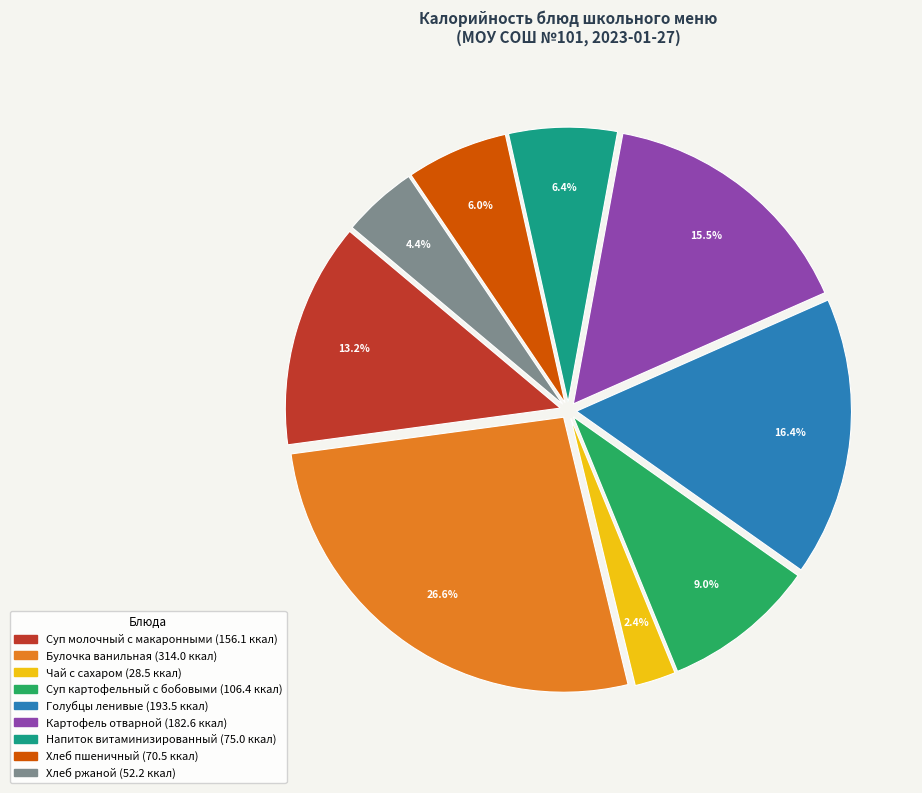

Between Картофель отварной and Суп картофельный с бобовыми, which is larger?

Картофель отварной